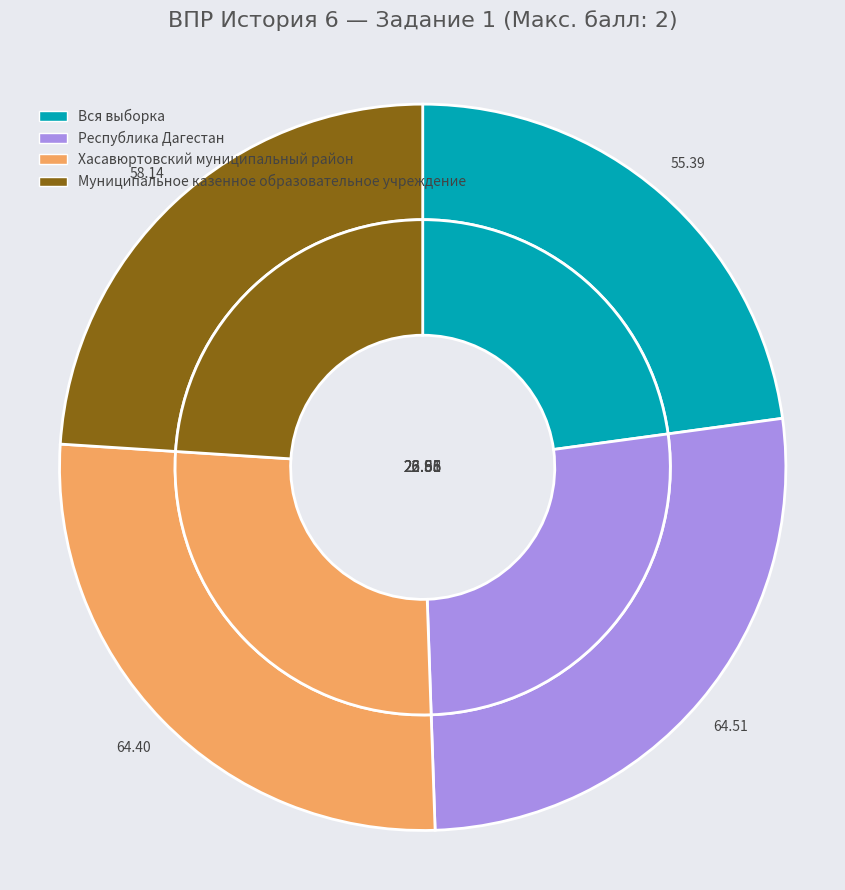

To the nearest percent, what is the combined percentage of Хасавюртовский муниципальный район and Республика Дагестан?

53%